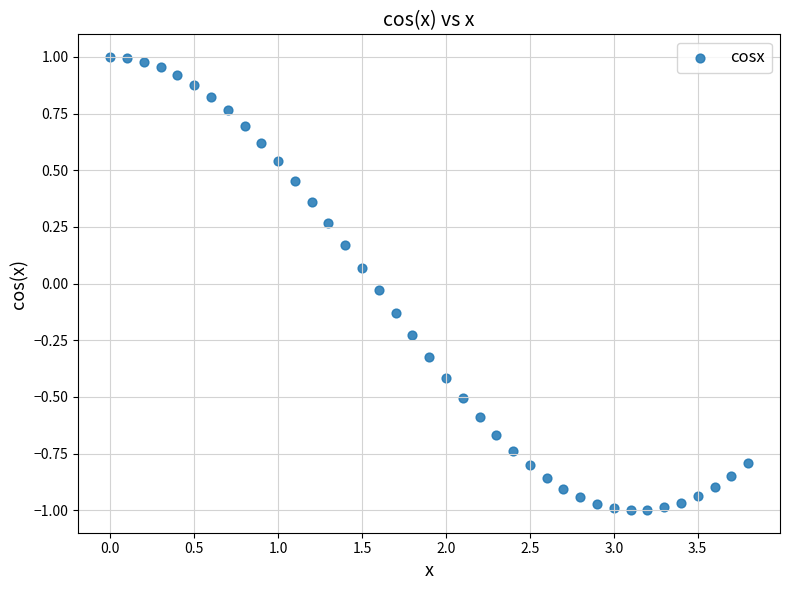

What is the range of Y values (max minus min)?

2.0